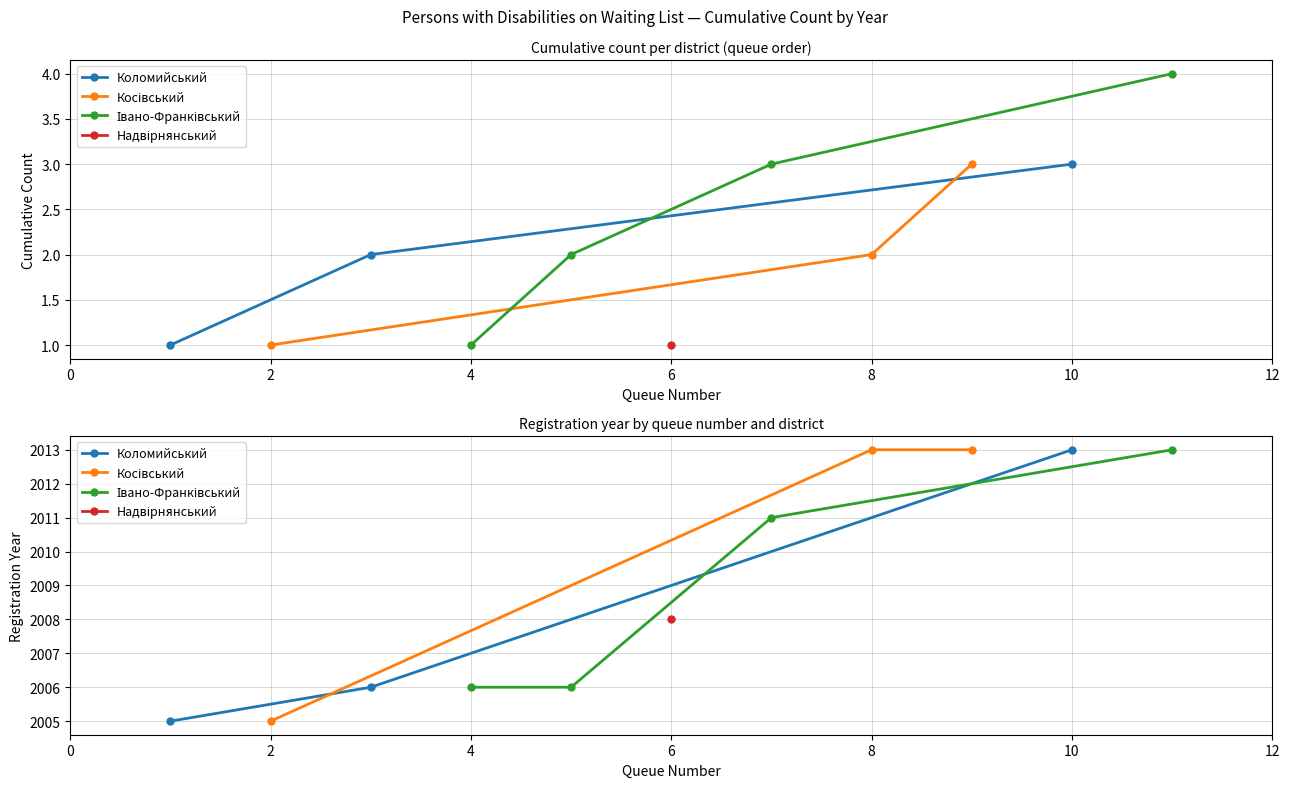

What is the value of the Косівський point at the 1st from the left?

2005